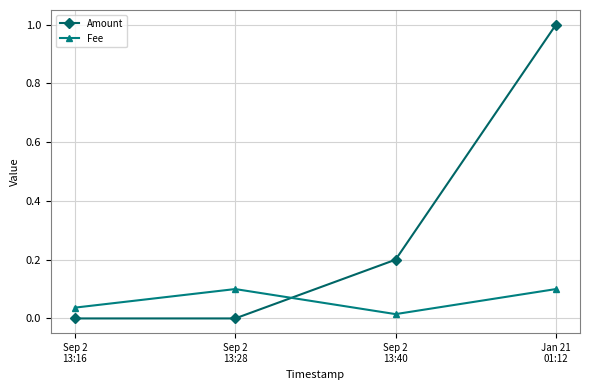

What is the sum of all Amount values?

1.2